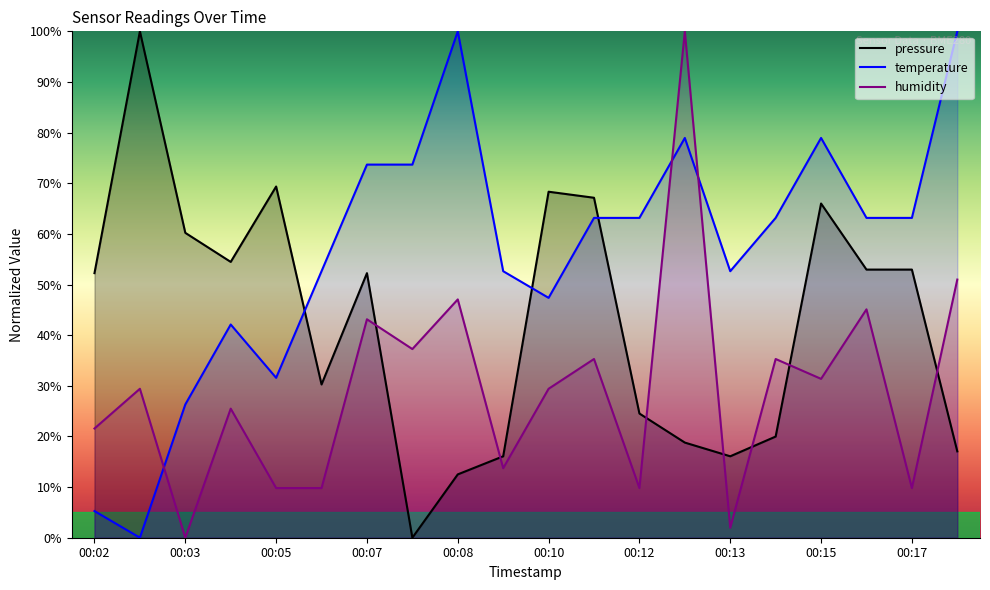

At 00:05, list the series in order from smallest to largest.

humidity, temperature, pressure